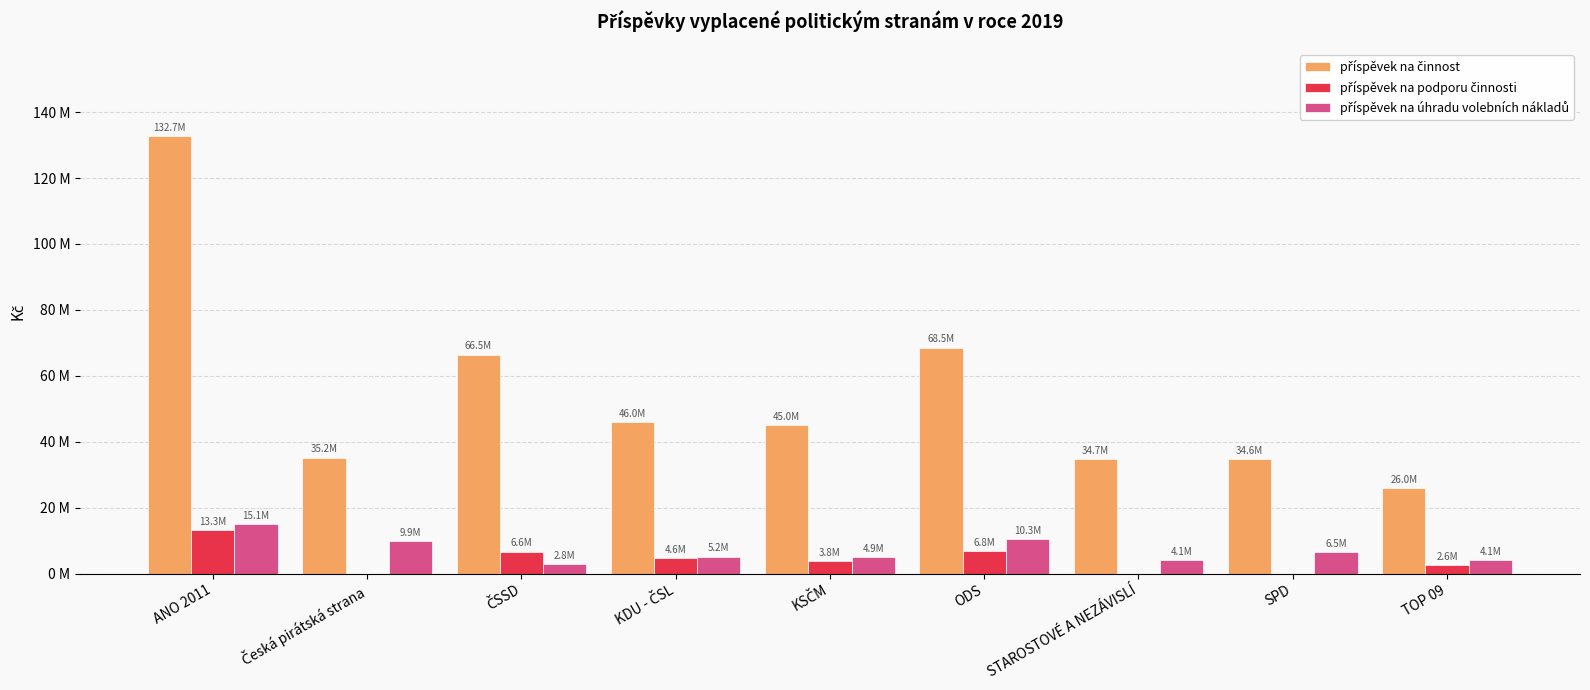

What is the label of the 1st bar from the right?

TOP 09